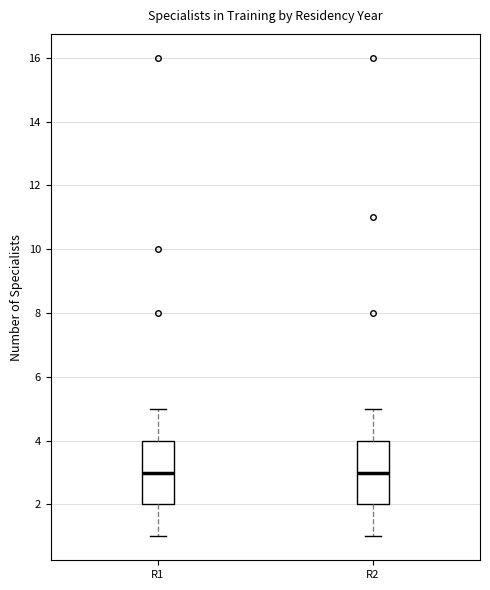

Reading left to right, read every box against the y-axis: the position of its median line, the range the box covers, and the ends of its whiskers. The values are not printed on the chart, so give them approximately, as read against the axis.

R1: median 3, box 2 to 4, whiskers 1 to 5
R2: median 3, box 2 to 4, whiskers 1 to 5